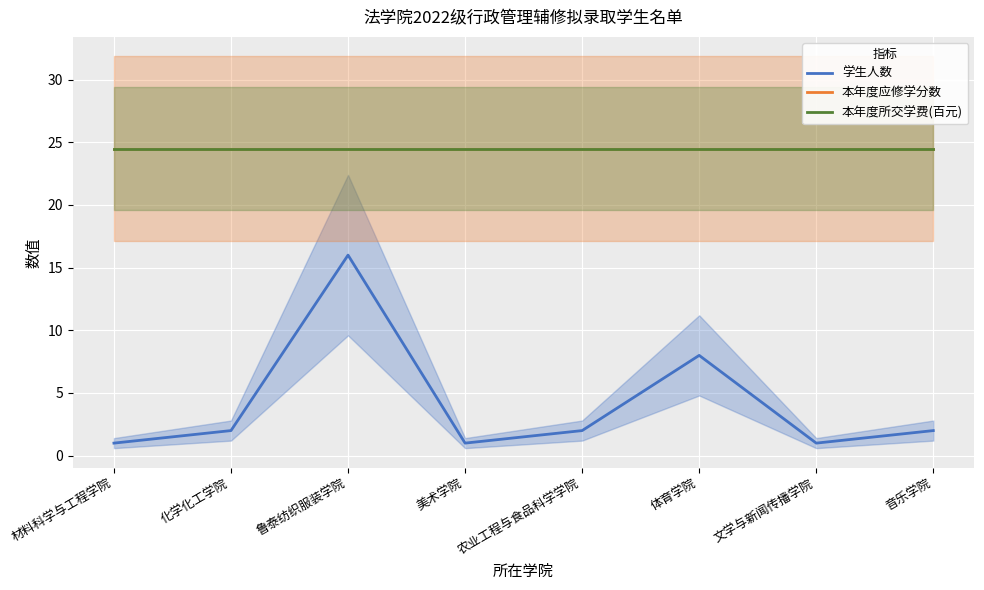

What is the sum of all 本年度所交学费(百元) values?

196.0